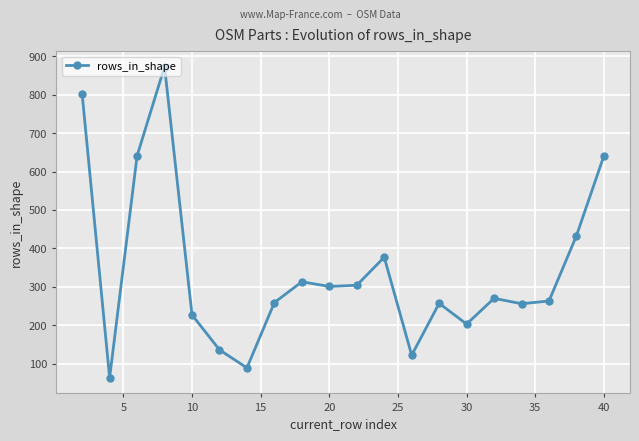

How many points are lower than both their immediate neighbors (excluding endpoints)?

6